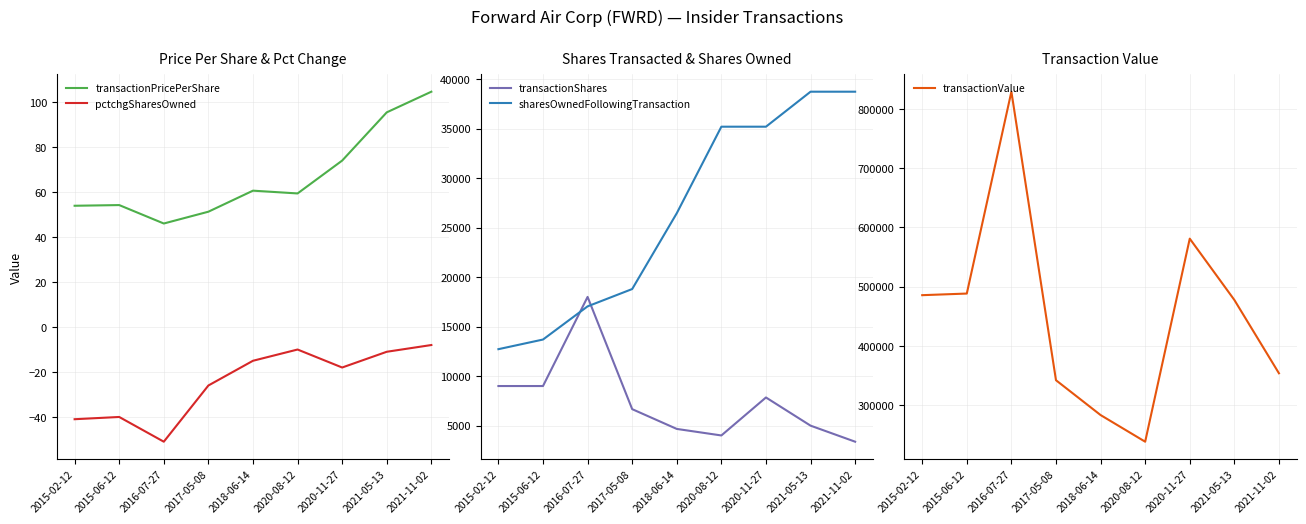

Which series has the widest spread of values?

transactionValue